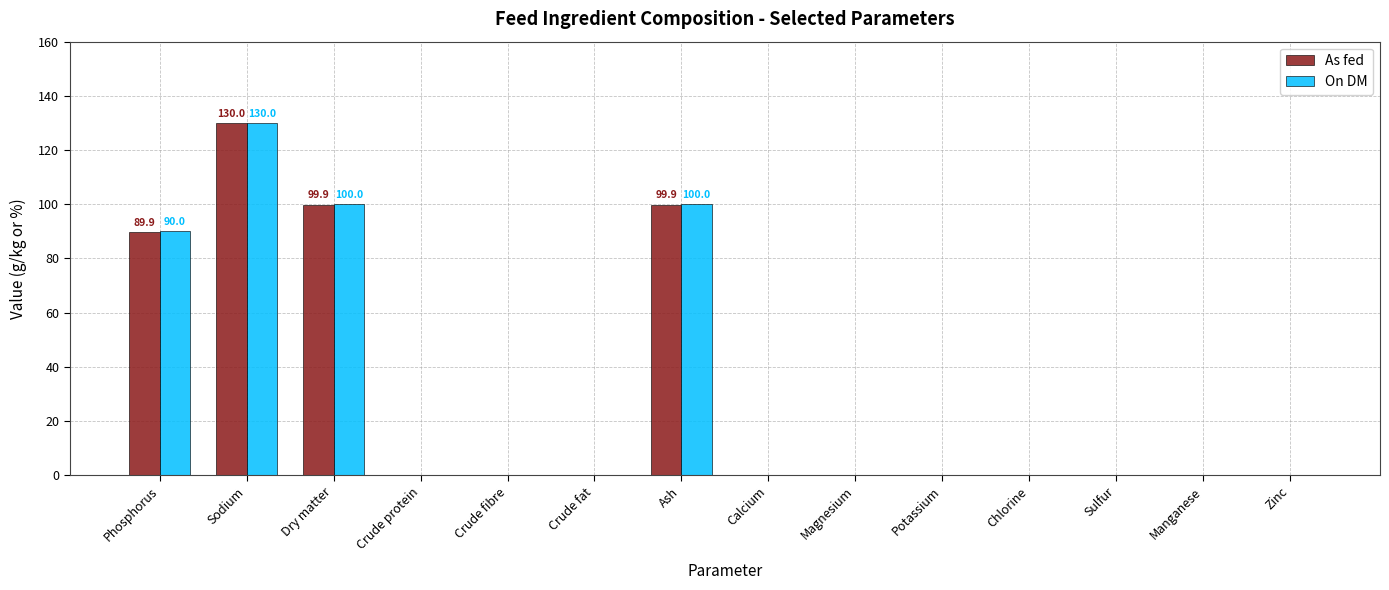

What is the total value across all series at Dry matter?

199.9